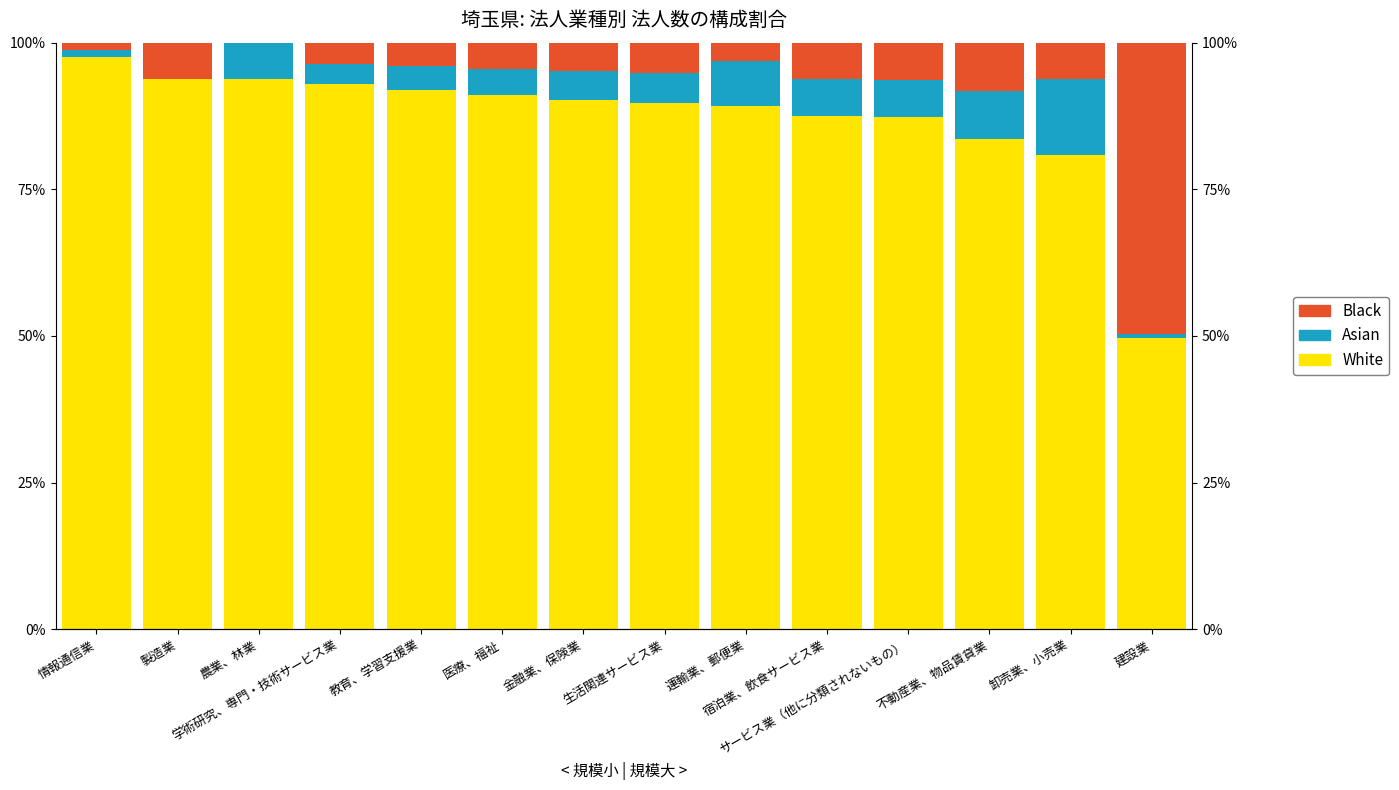

At which category is the sum across all series the highest?

建設業